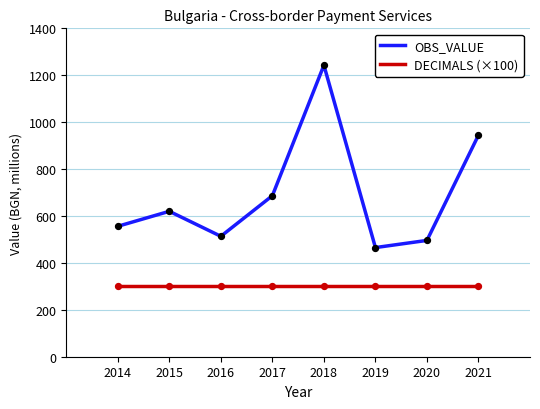

What is the total value across all series at 2018?

1542.7